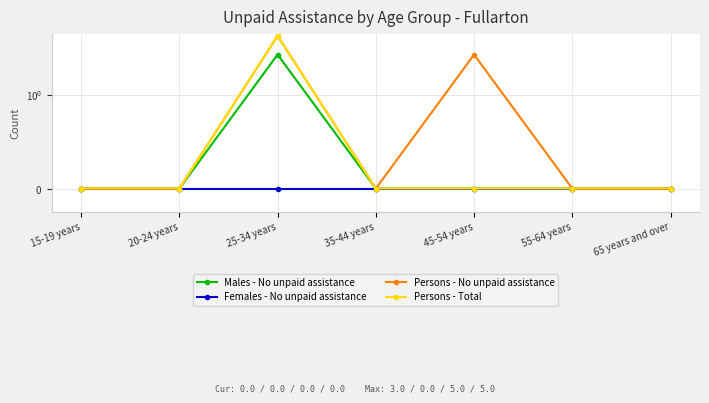

Where is the first local maximum for Persons - Total?

25-34 years